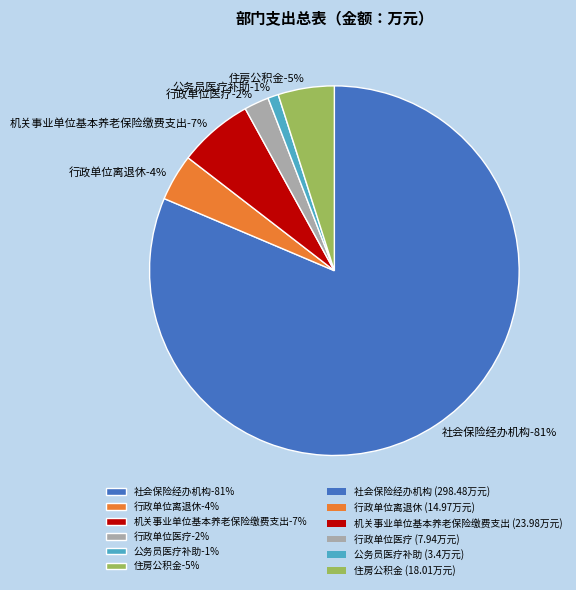

What is the change in value from 公务员医疗补助 to 住房公积金?

+14.6